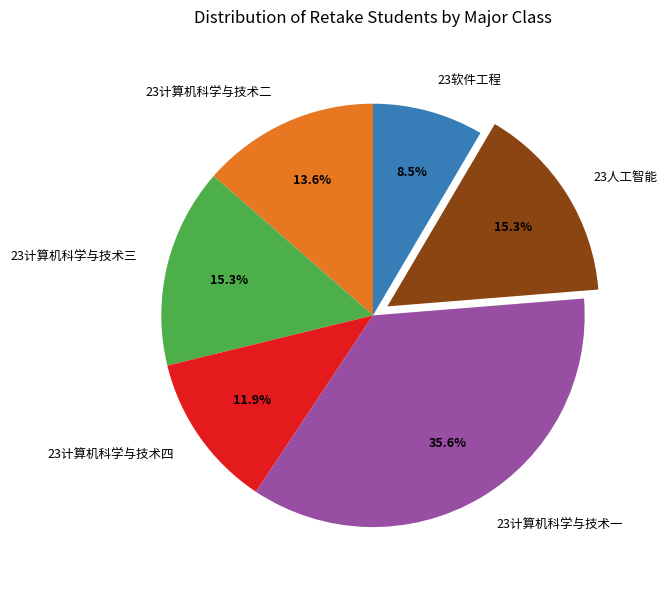

To the nearest percent, what is the average slice percentage?

17%